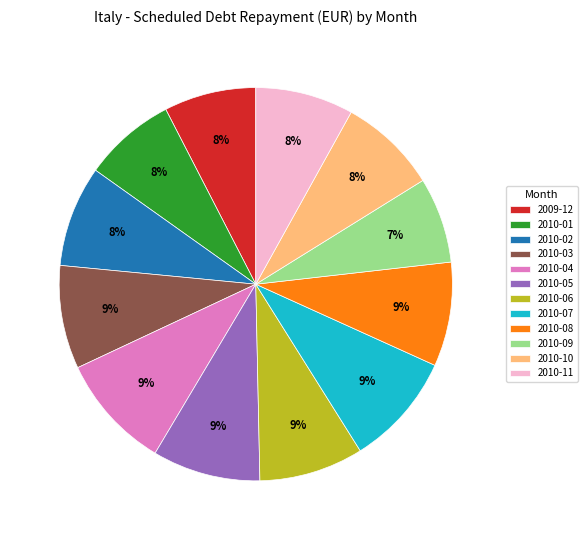

How many segments does this pie chart have?

12